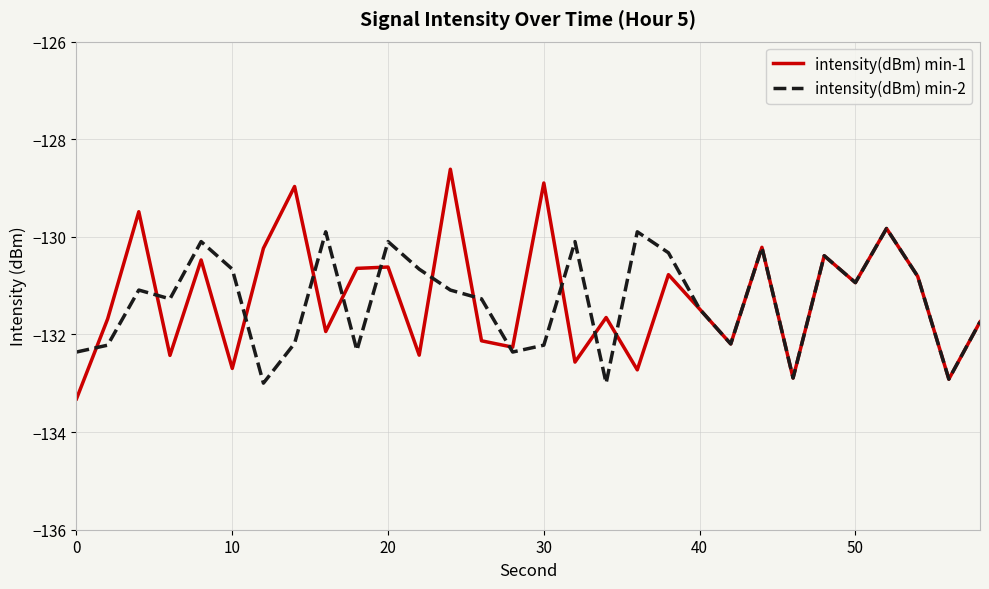

True or false: intensity(dBm) min-2 has more than 0 interior local peaks.

True